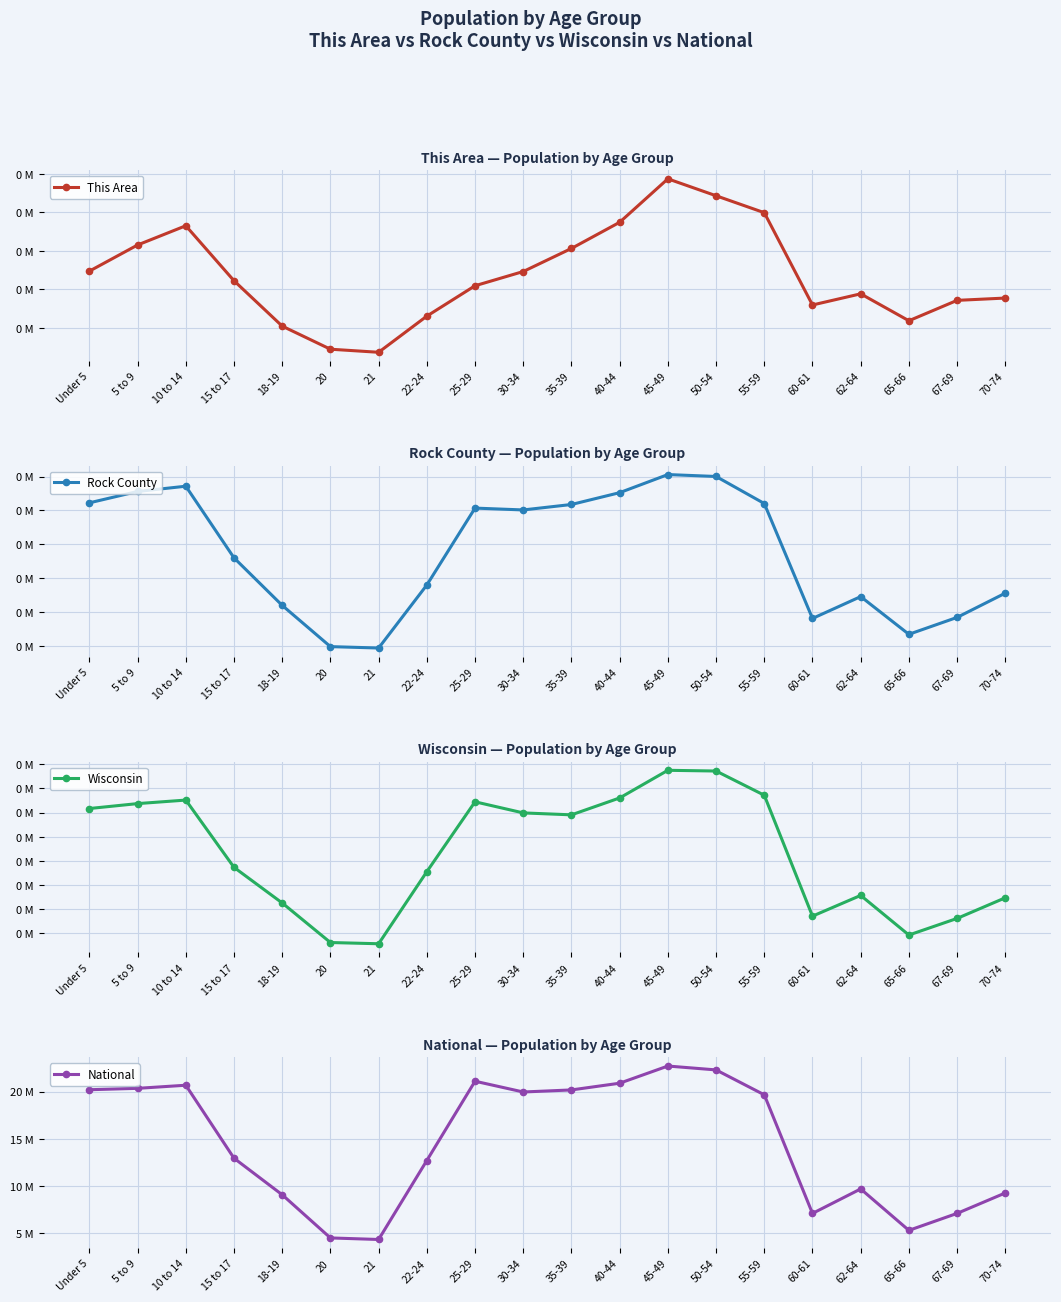

Reading left to right, transcribe all the data shown in this chart.

This Area: Under 5=247	5 to 9=315	10 to 14=365	15 to 17=222	18-19=104	20=44	21=36	22-24=130	25-29=209	30-34=246	35-39=306	40-44=374	45-49=487	50-54=443	55-59=399	60-61=159	62-64=188	65-66=118	67-69=171	70-74=177
Rock County: Under 5=10445	5 to 9=11116	10 to 14=11427	15 to 17=7195	18-19=4386	20=1950	21=1868	22-24=5591	25-29=10134	30-34=10025	35-39=10347	40-44=11046	45-49=12115	50-54=12002	55-59=10405	60-61=3615	62-64=4905	65-66=2679	67-69=3677	70-74=5110
Wisconsin: Under 5=358443	5 to 9=368617	10 to 14=375927	15 to 17=236505	18-19=162704	20=80763	21=78216	22-24=227573	25-29=372347	30-34=349347	35-39=345328	40-44=380338	45-49=437627	50-54=436126	55-59=385986	60-61=135437	62-64=178388	65-66=96316	67-69=130713	70-74=173467
National: Under 5=20201362	5 to 9=20348657	10 to 14=20677194	15 to 17=12954254	18-19=9086089	20=4519129	21=4354294	22-24=12712576	25-29=21101849	30-34=19962099	35-39=20179642	40-44=20890964	45-49=22708591	50-54=22298125	55-59=19664805	60-61=7113727	62-64=9704197	65-66=5319902	67-69=7115361	70-74=9278166